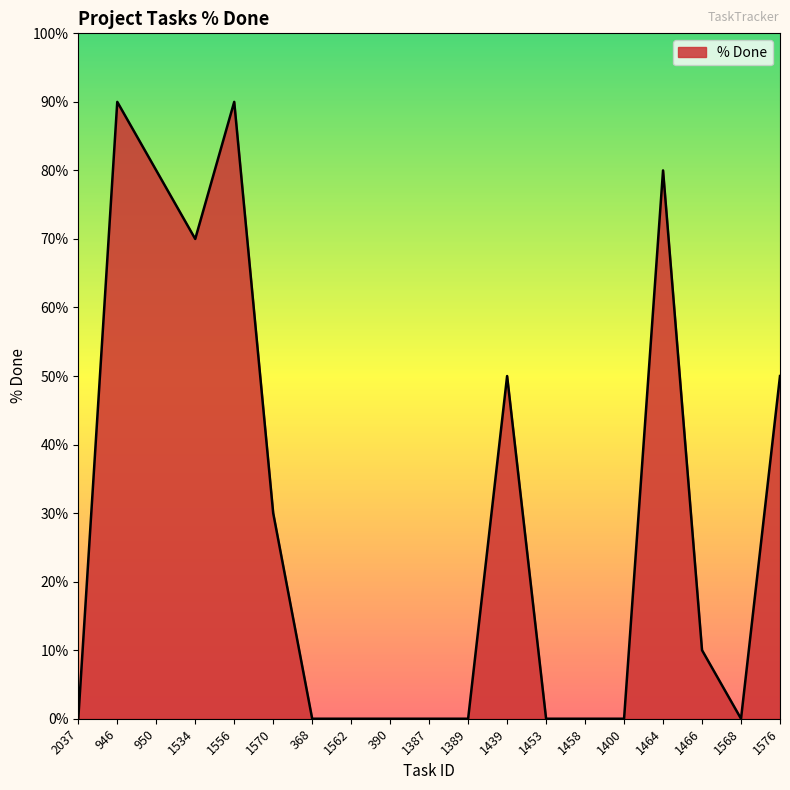

What position from the left is 1400?

15